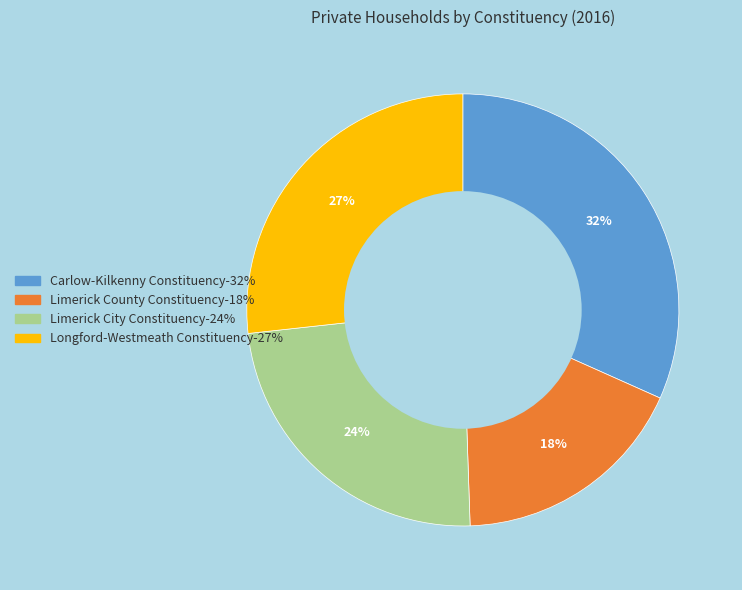

The Carlow-Kilkenny Constituency slice represents 32% of the pie. True or false?

True